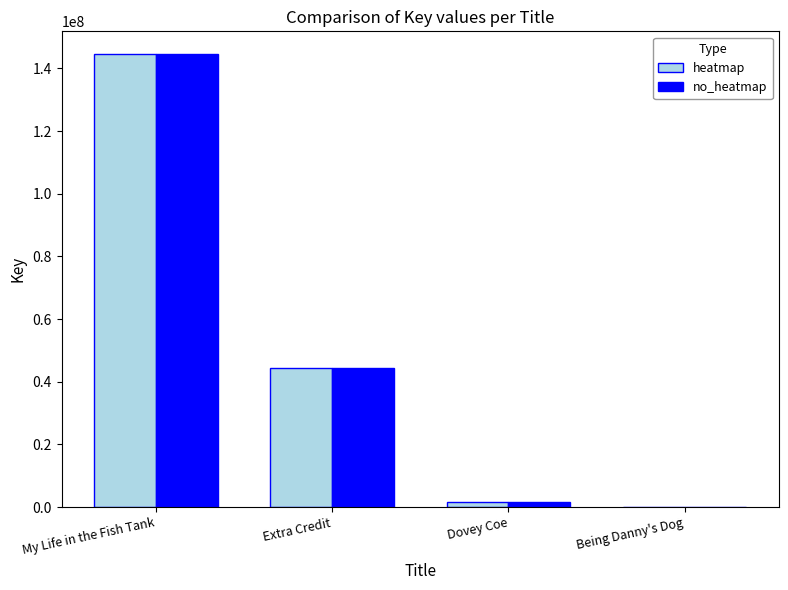

What are all the series names shown in the legend?

heatmap, no_heatmap